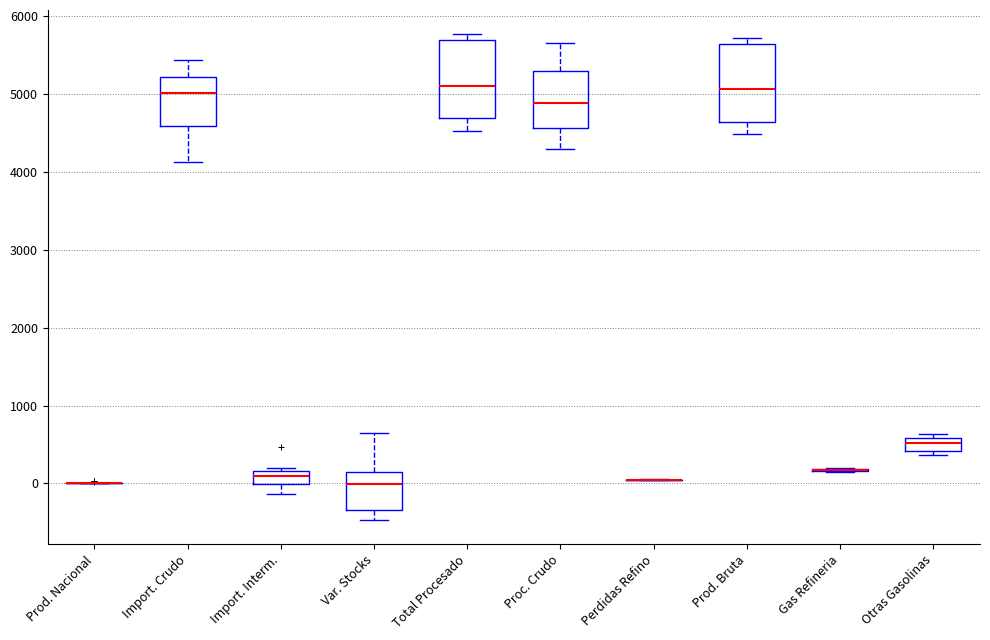

Reading left to right, read every box against the y-axis: the position of its median line, the range the box covers, and the ends of its whiskers. The values are not printed on the chart, so give them approximately, as read against the axis.

Prod. Nacional: box collapsed to a line at 0, whiskers 0 to 0
Import. Crudo: median 5000, box 4600 to 5200, whiskers 4100 to 5400
Import. Interm.: median 100, box 0 to 200, whiskers -100 to 200 (just above the box's upper edge)
Var. Stocks: median 0, box -300 to 200, whiskers -500 to 600
Total Procesado: median 5100, box 4700 to 5700, whiskers 4500 to 5800
Proc. Crudo: median 4900, box 4600 to 5300, whiskers 4300 to 5700
Perdidas Refino: box collapsed to a line at 0, whiskers 0 to 100
Prod. Bruta: median 5100, box 4600 to 5700, whiskers 4500 to 5700 (just above the box's upper edge)
Gas Refineria: box collapsed to a line at 200, whiskers 100 to 200
Otras Gasolinas: median 500, box 400 to 600, whiskers 400 (just below the box's lower edge) to 600 (just above the box's upper edge)